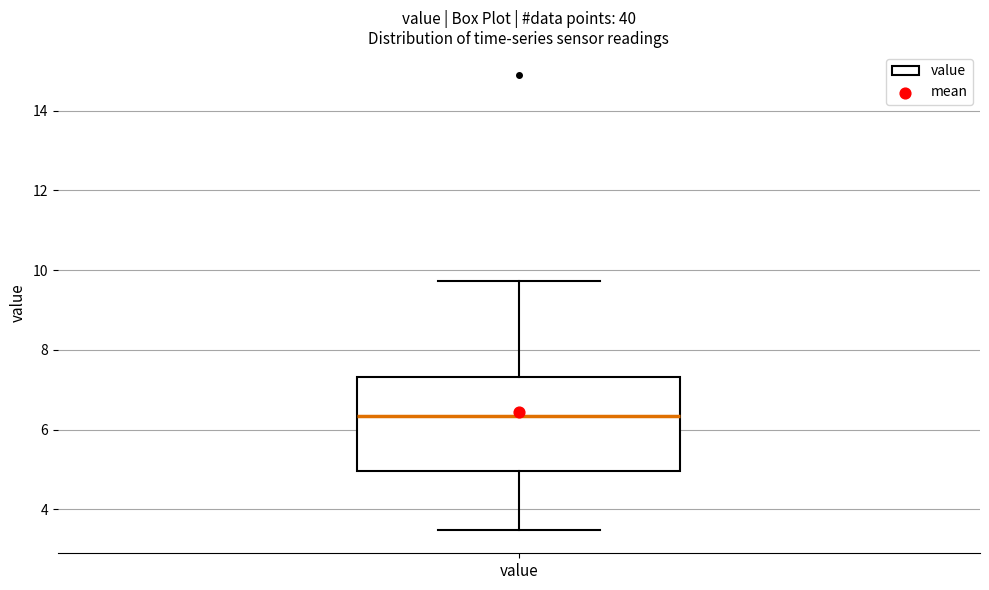

Where does the lower whisker of the box for value end on the y-axis? The values are not printed on the chart, so give them approximately, as read against the axis.

3.4